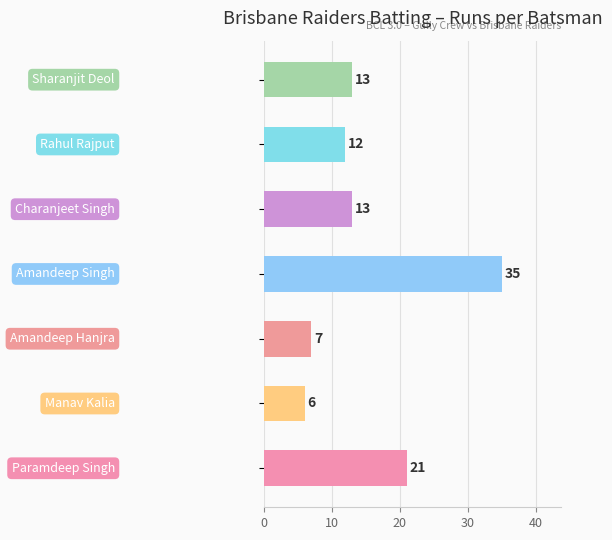

What is the average value?

15